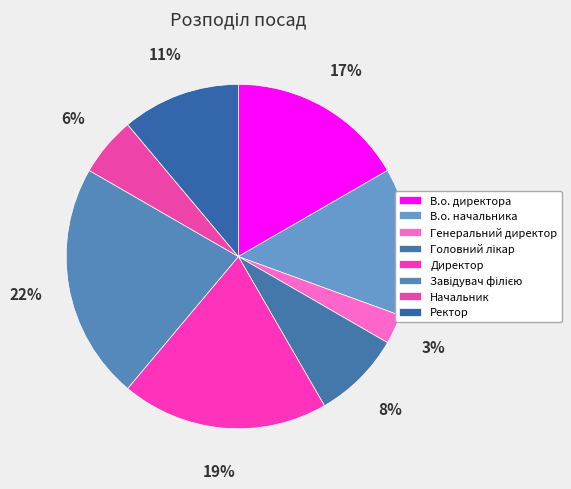

Does В.о. начальника represent more than half of the total?

No